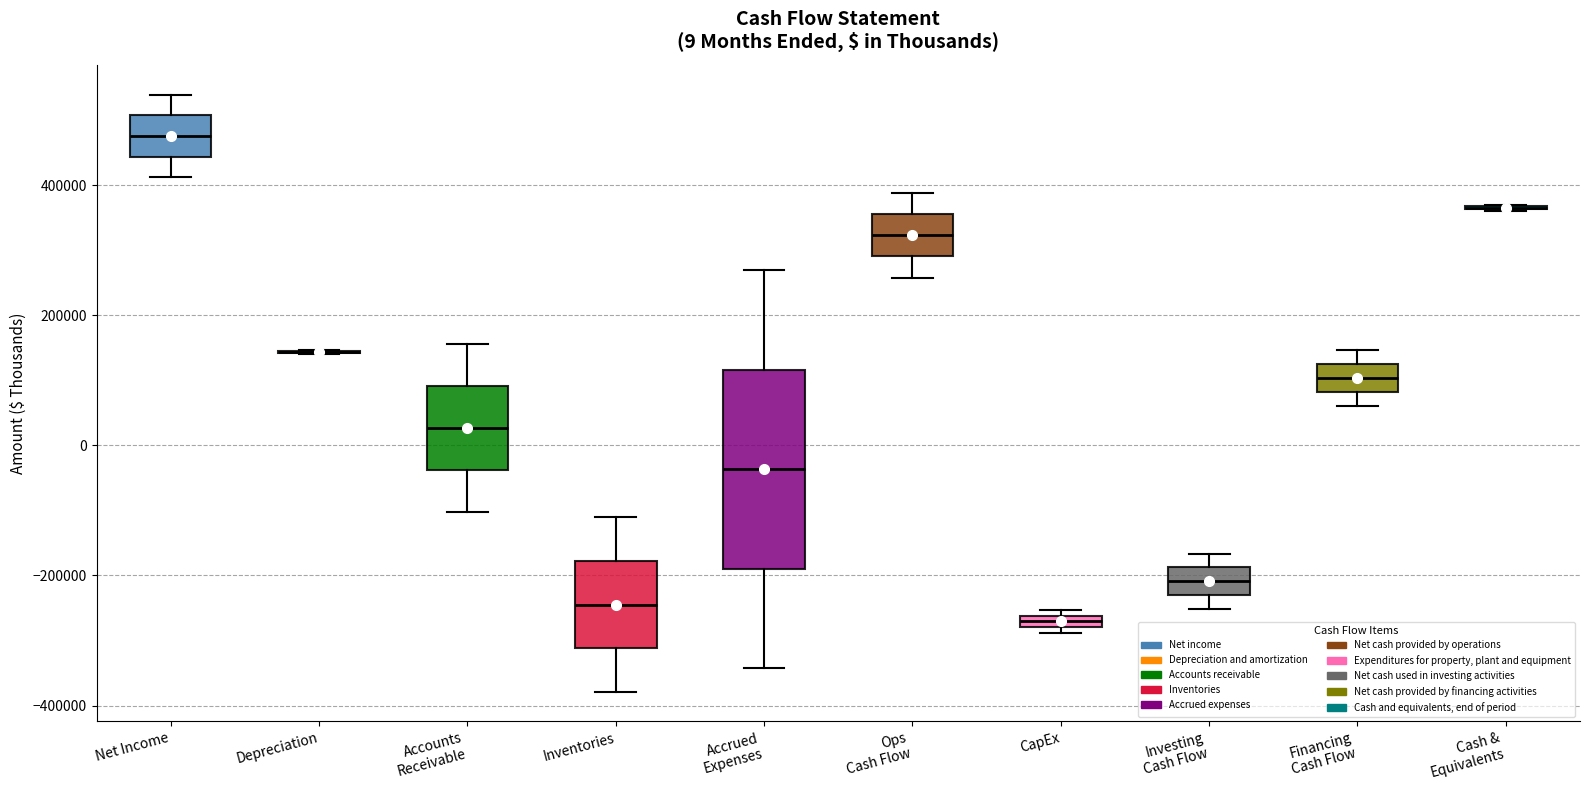

Comparing the boxes themselves (not the whiskers), which one is the tallest?

Accrued Expenses